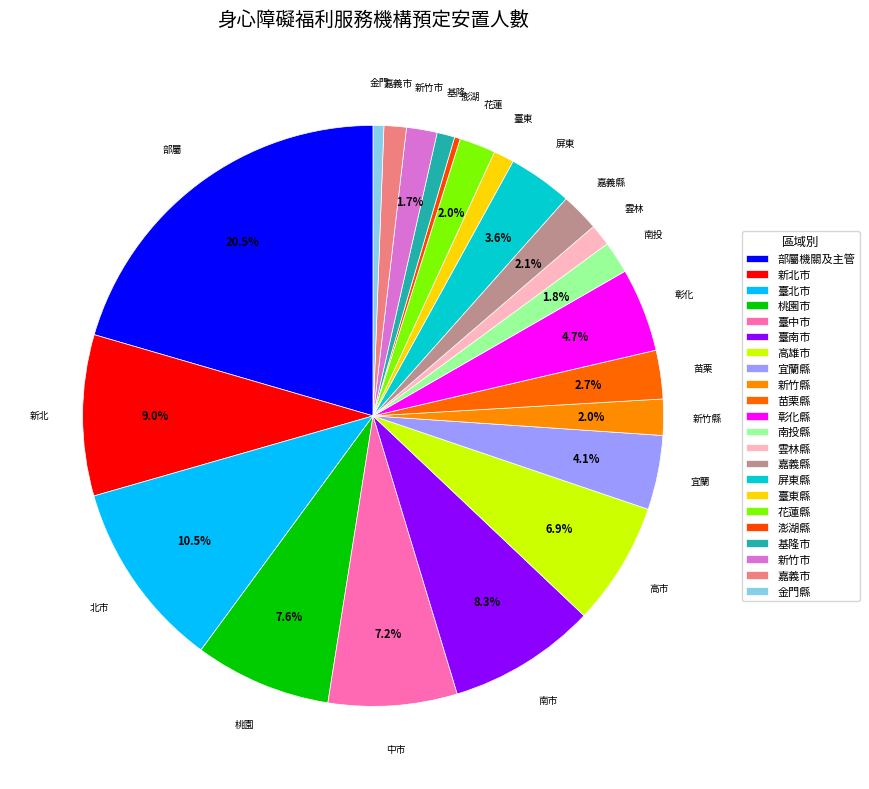

How many slices are in this pie chart?

22